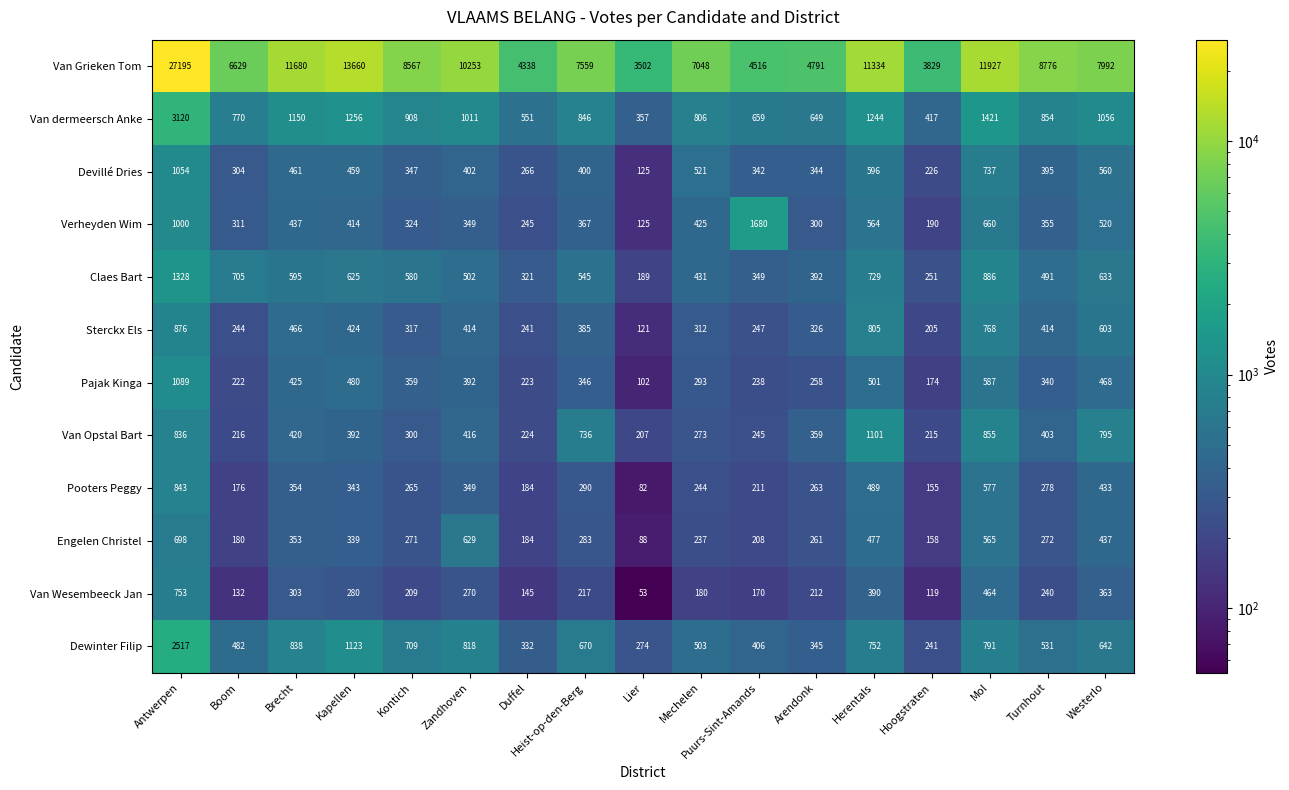

The value of Pooters Peggy at Arendonk is 80. True or false?

False